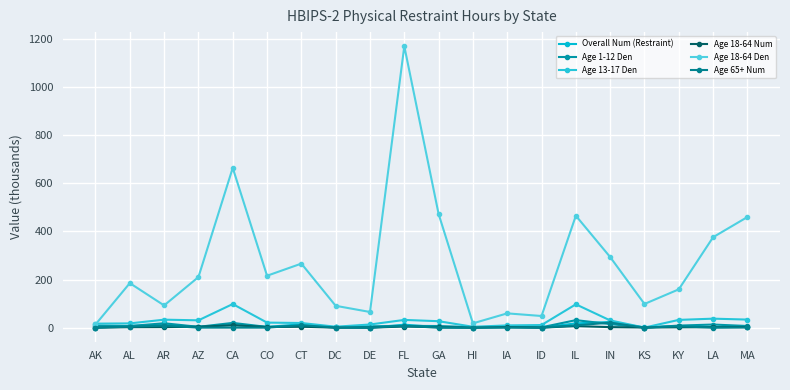

What are all the series names shown in the legend?

Overall Num (Restraint), Age 1-12 Den, Age 13-17 Den, Age 18-64 Num, Age 18-64 Den, Age 65+ Num